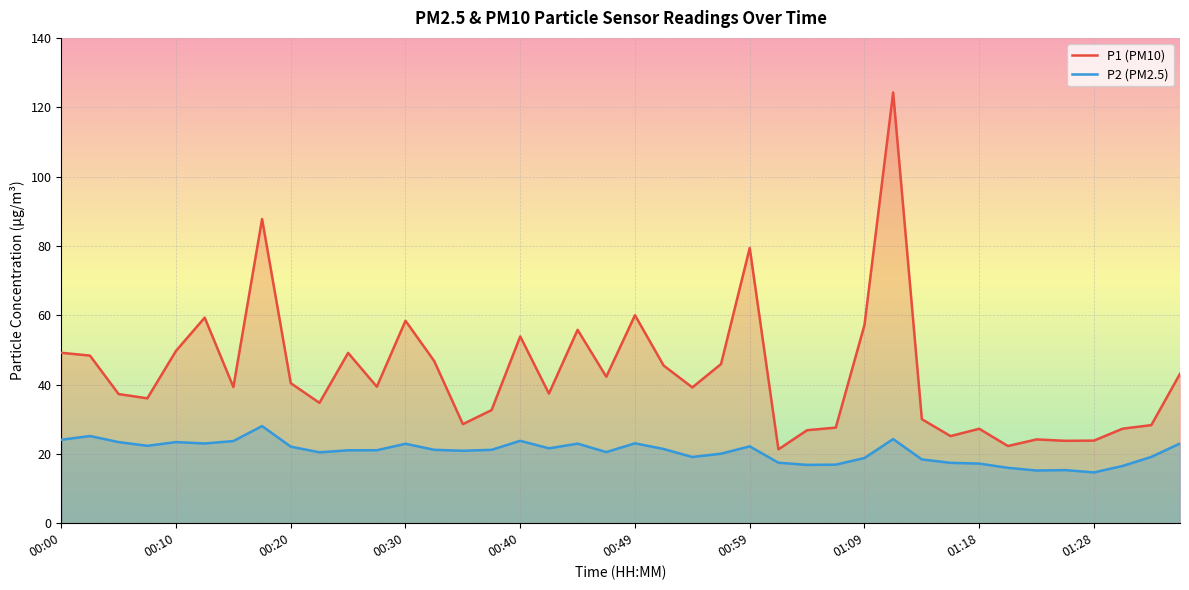

True or false: P1 (PM10) has more than 0 points higher than both neighbors.

True